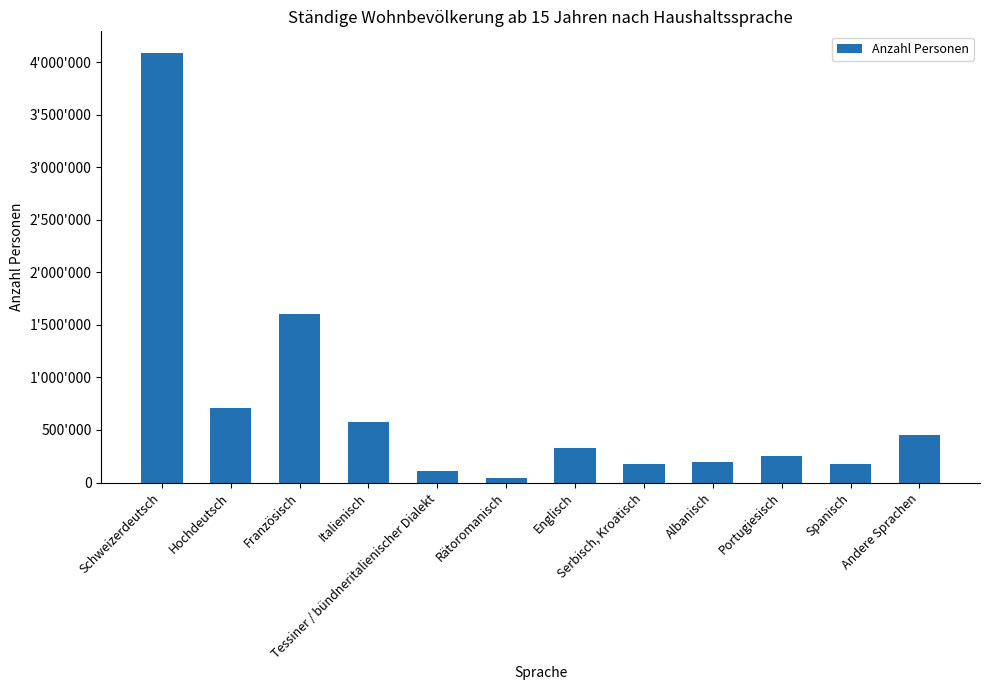

List the labels in order of value, largest first.

Schweizerdeutsch, Französisch, Hochdeutsch, Italienisch, Andere Sprachen, Englisch, Portugiesisch, Albanisch, Spanisch, Serbisch, Kroatisch, Tessiner / bündneritalienischer Dialekt, Rätoromanisch